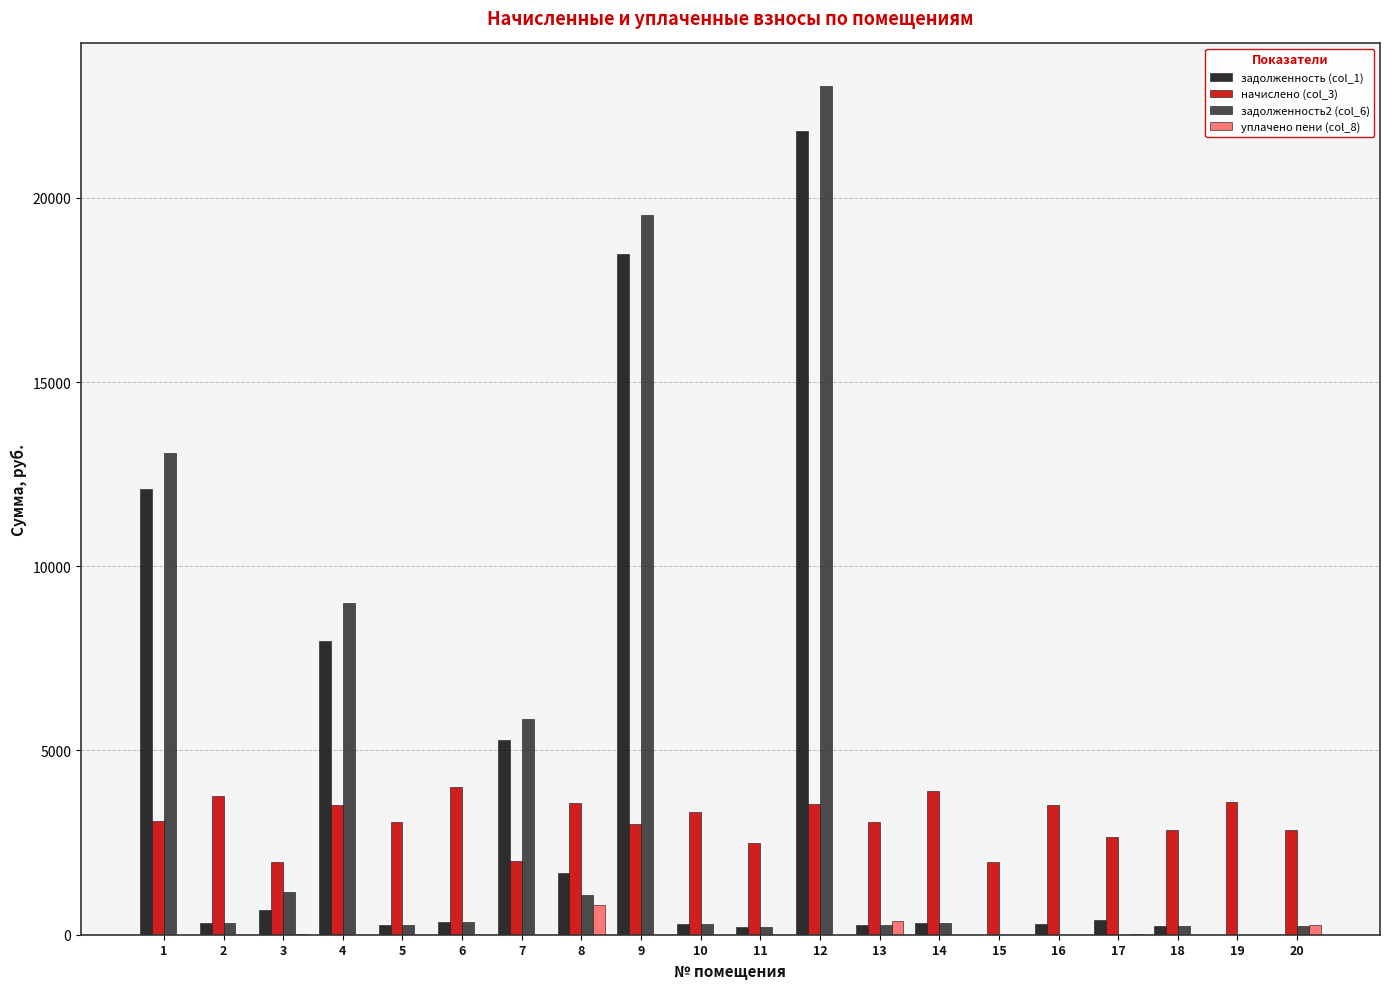

How many data points in задолженность (col_1) are above 324?

10